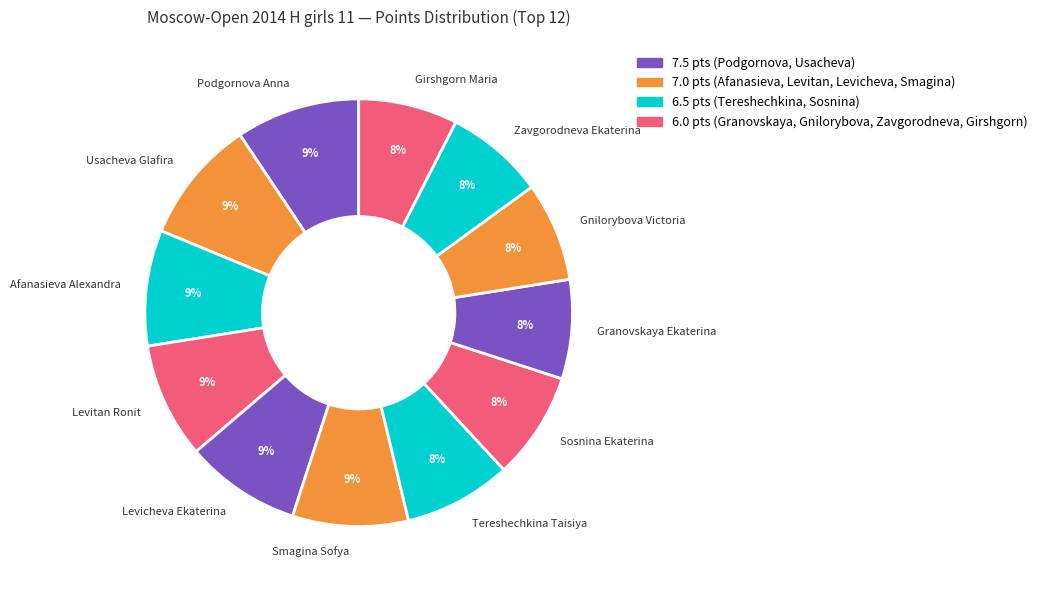

What percentage is the Levicheva Ekaterina slice, to the nearest percent?

9%